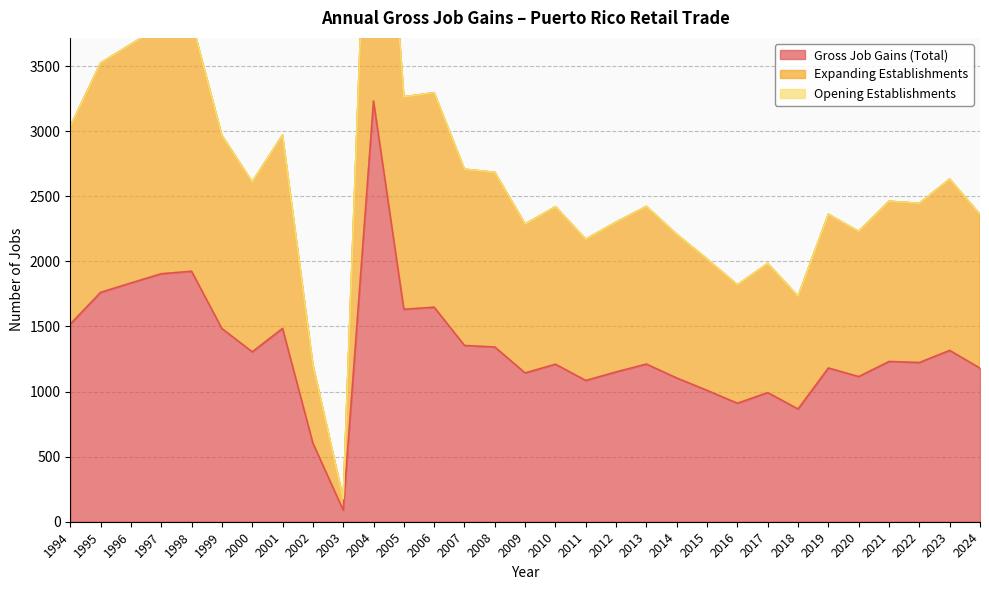

Which series changed the most between 2008 and 2021?

Expanding Establishments